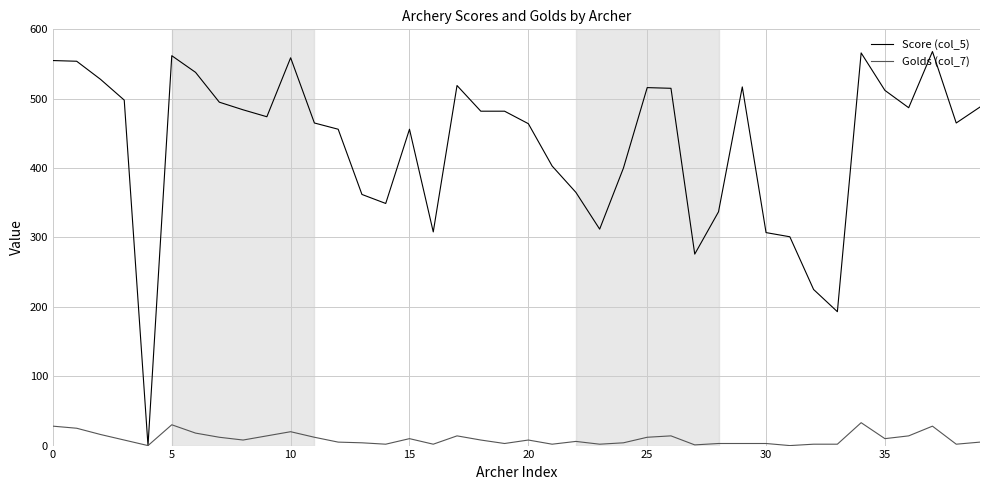

List the series in order of their overall mean, highest first.

Score (col_5), Golds (col_7)